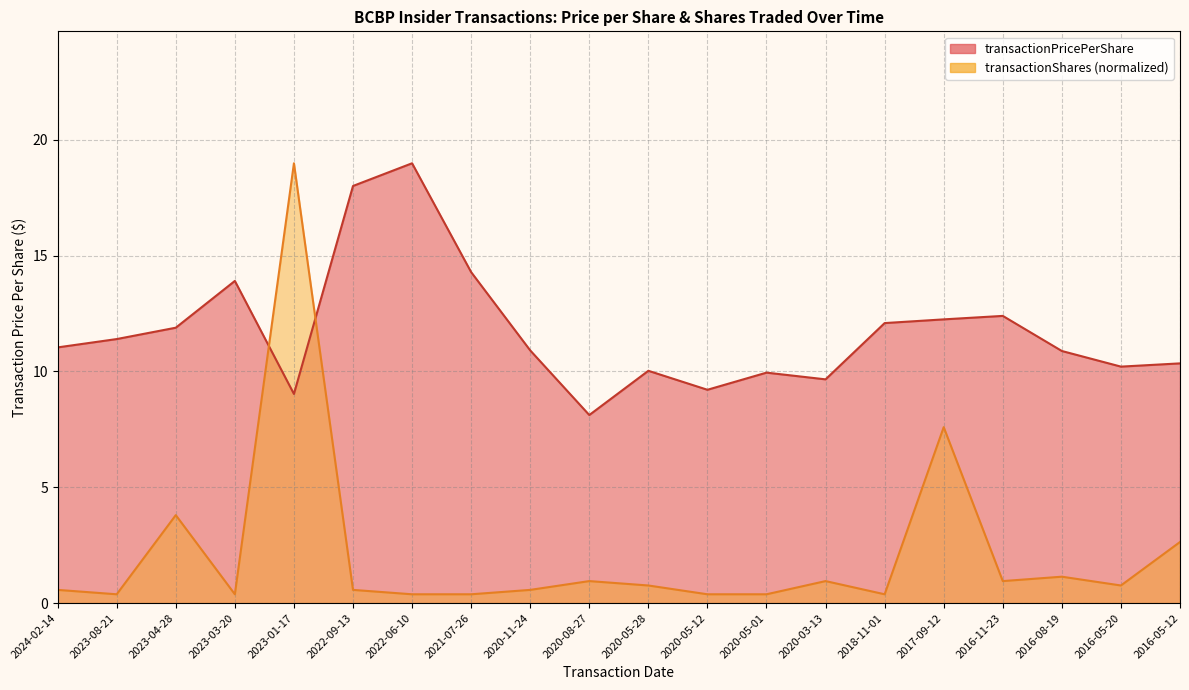

At which category is the sum across all series the highest?

2023-01-17